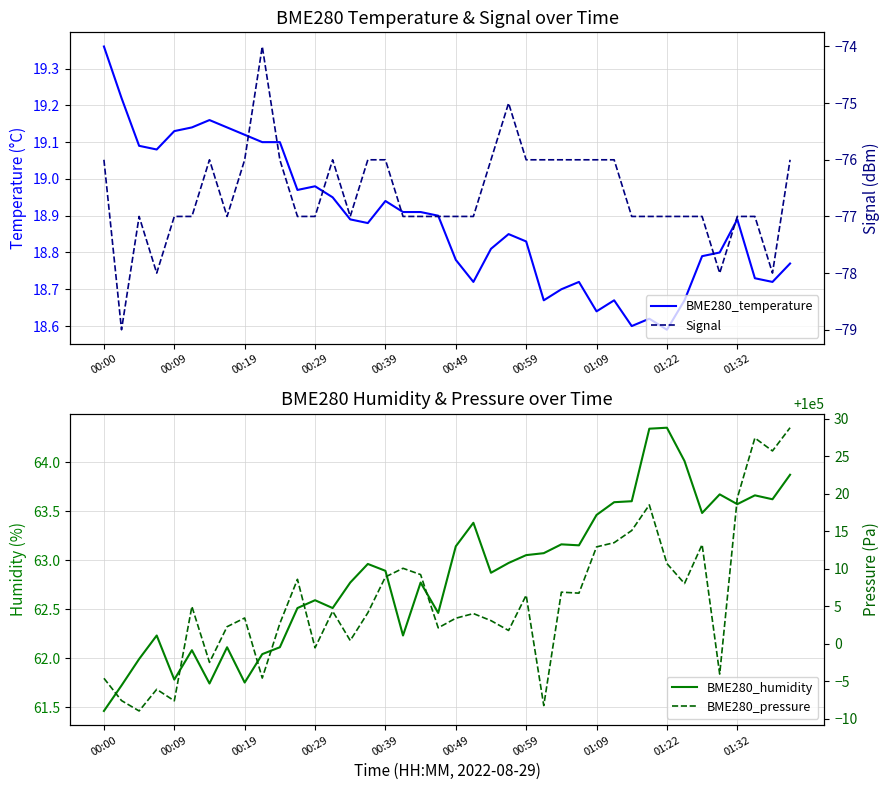

Which has a higher value, 27 or 17?

17